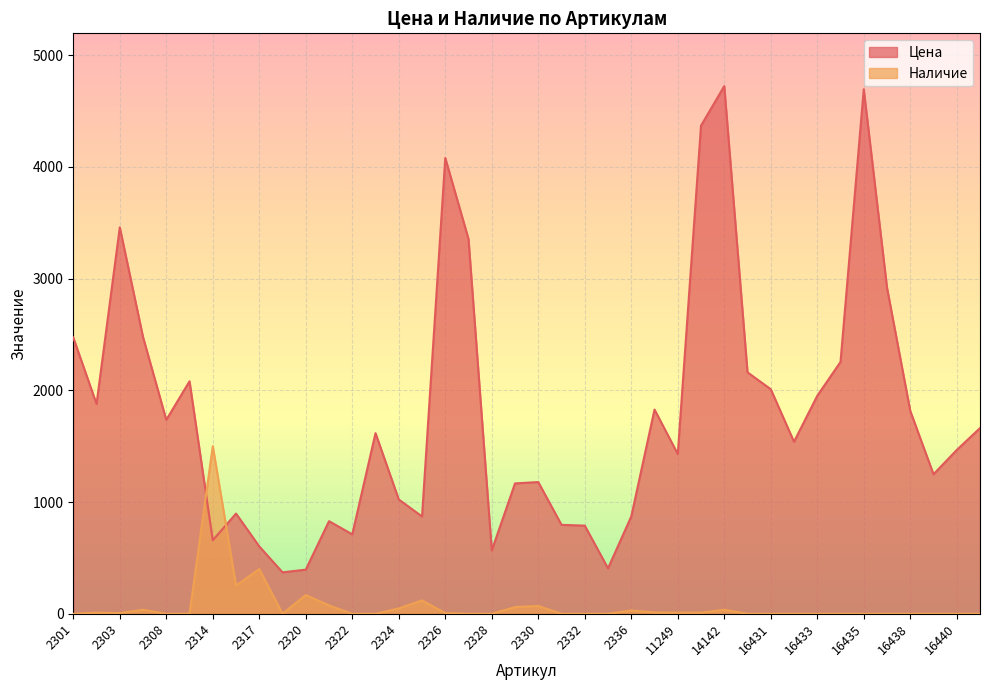

What is the total value across all series at 11251?

4379